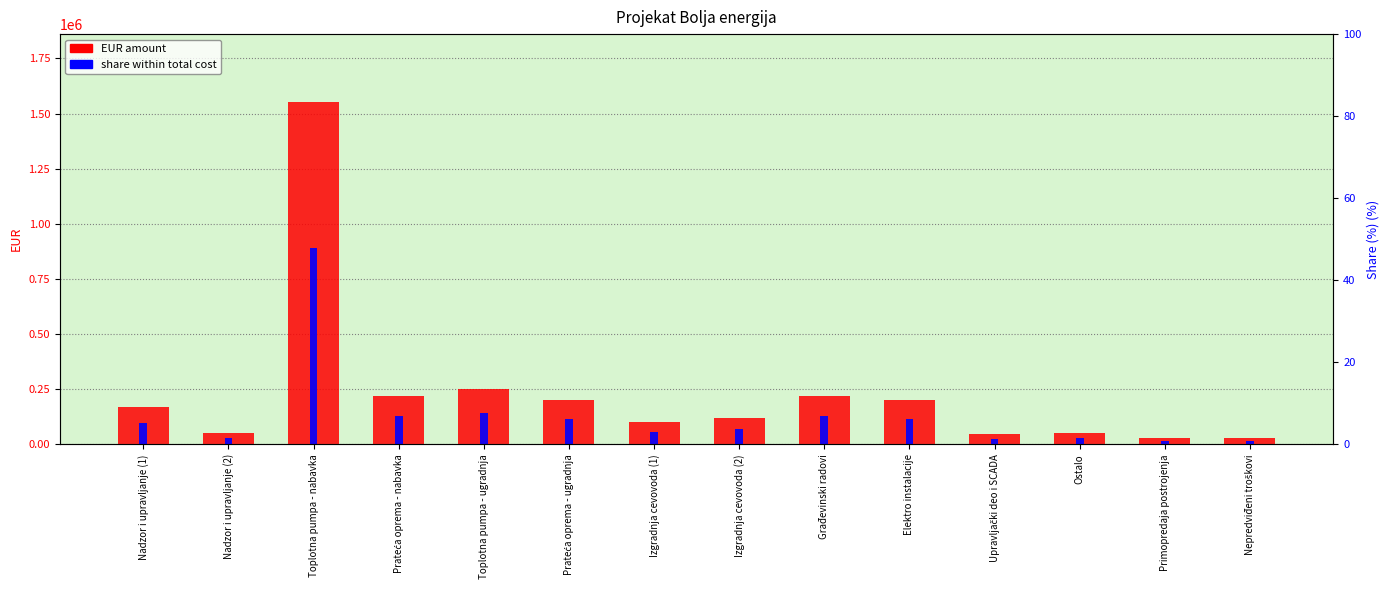

Reading left to right, what are all the values shown in this chart?

EUR amount: 170000.0	50000.0	1550000.0	220000.0	250000.0	200000.0	100000.0	120000.0	220000.0	200000.0	45000.0	50000.0	30000.0	30000.0
Share (%): 5.3	1.5	47.9	6.8	7.7	6.2	3.1	3.7	6.8	6.2	1.4	1.5	0.9	0.9